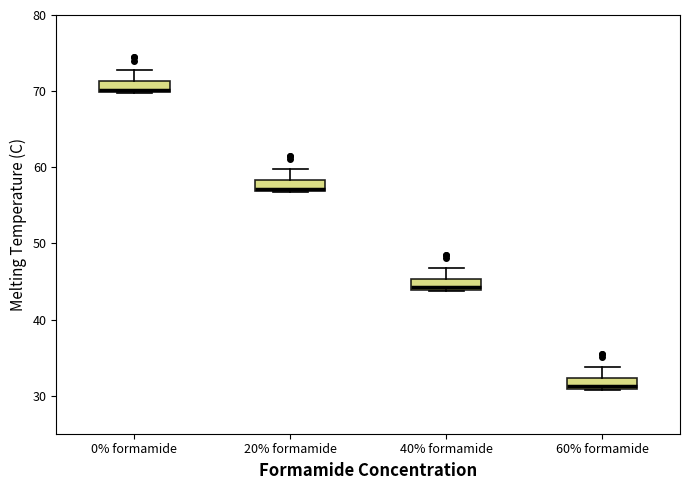

Which box's median line is the highest?

0% formamide